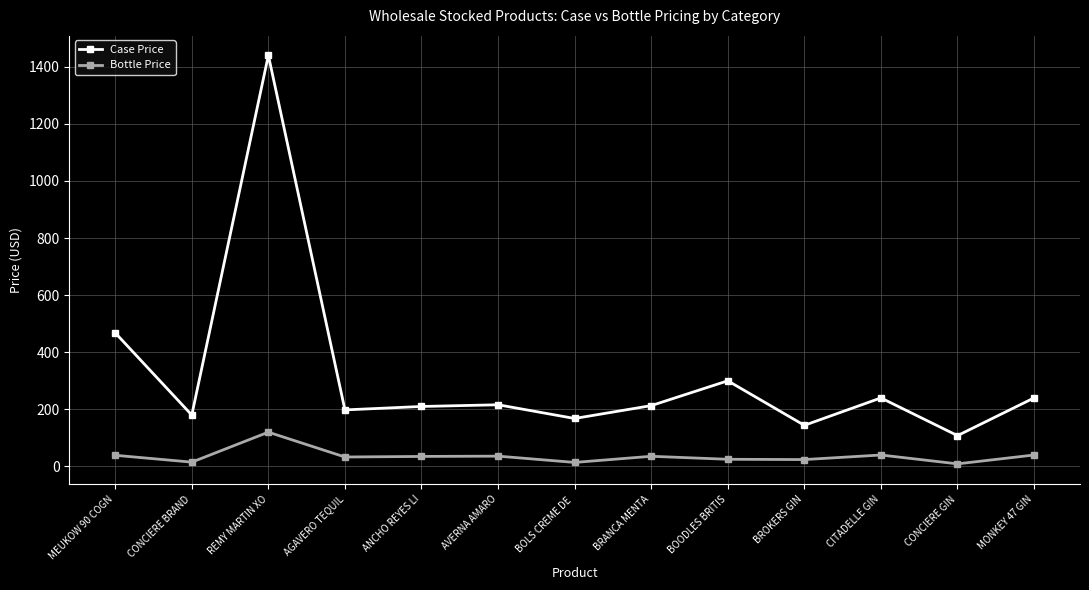

At which category does the chart reach its peak across all series?

REMY MARTIN XO